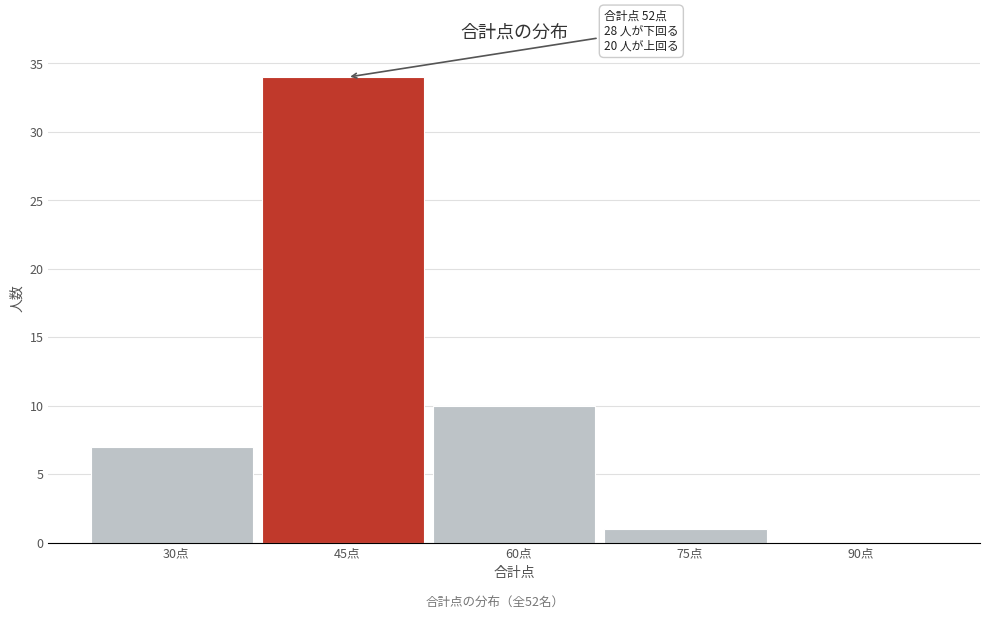

Reading left to right, transcribe all the data shown in this chart.

30点=7	45点=34	60点=10	75点=1	90点=0